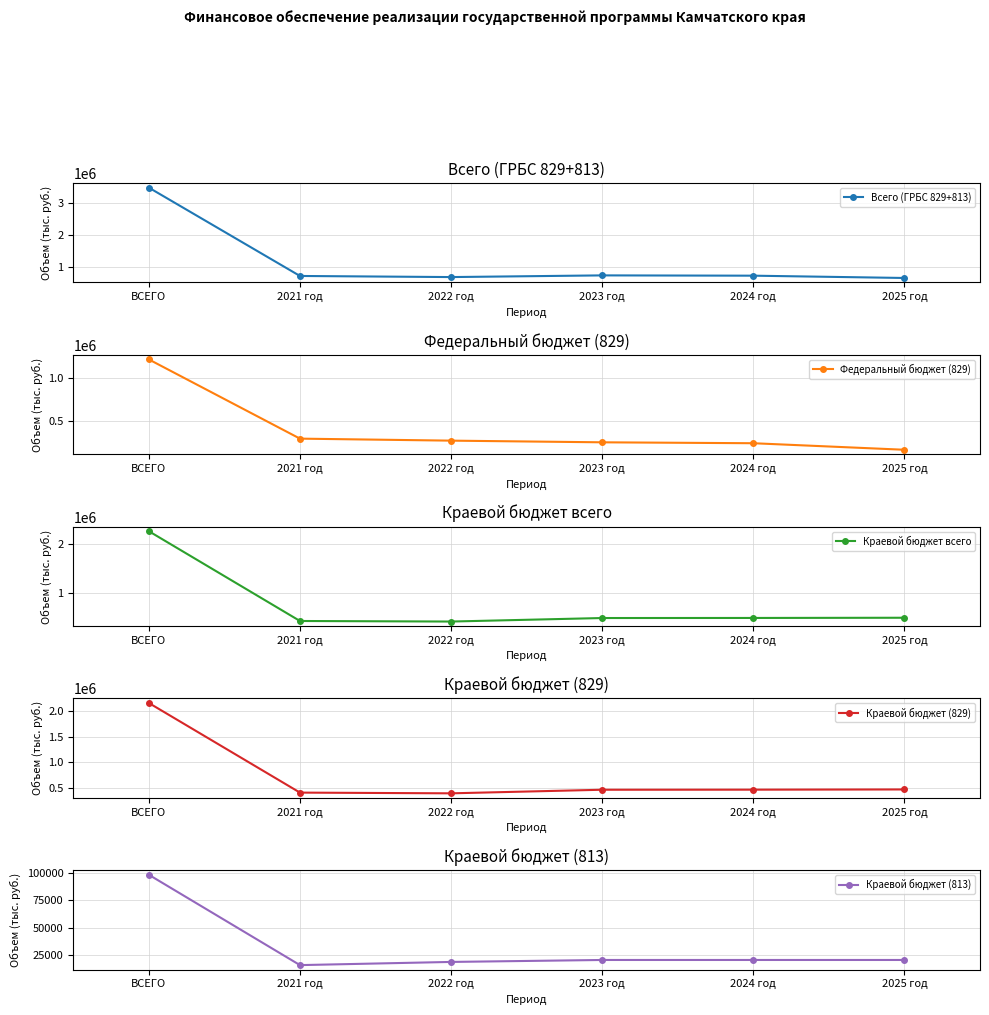

Rank the series at 2022 год from lowest to highest value.

Краевой бюджет (813), Федеральный бюджет (829), Краевой бюджет (829), Краевой бюджет всего, Всего (ГРБС 829+813)